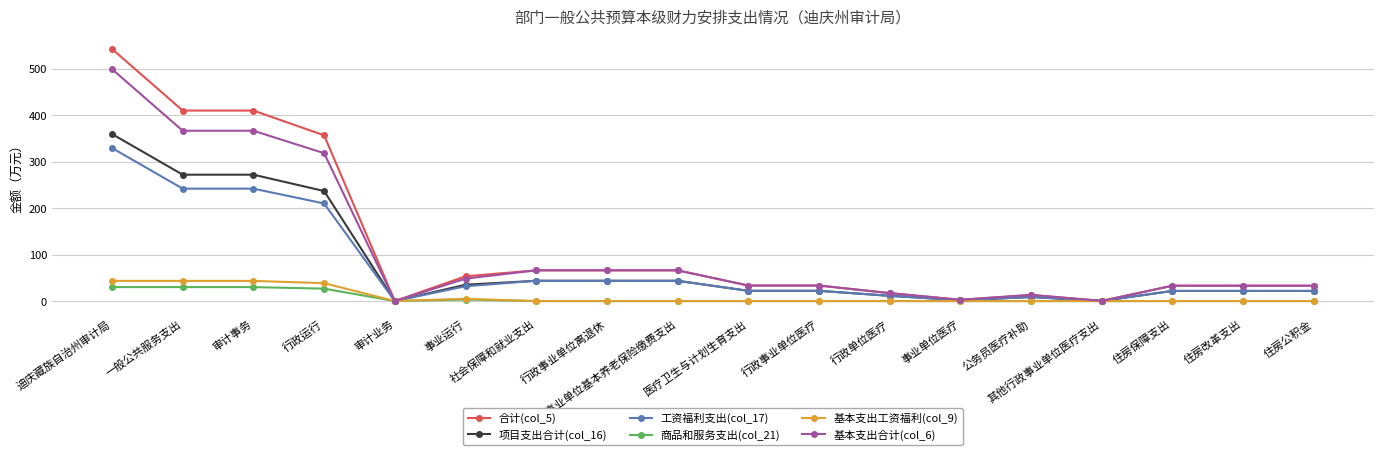

What is the value of the 基本支出合计(col_6) point at the 16th from the left?

33.1